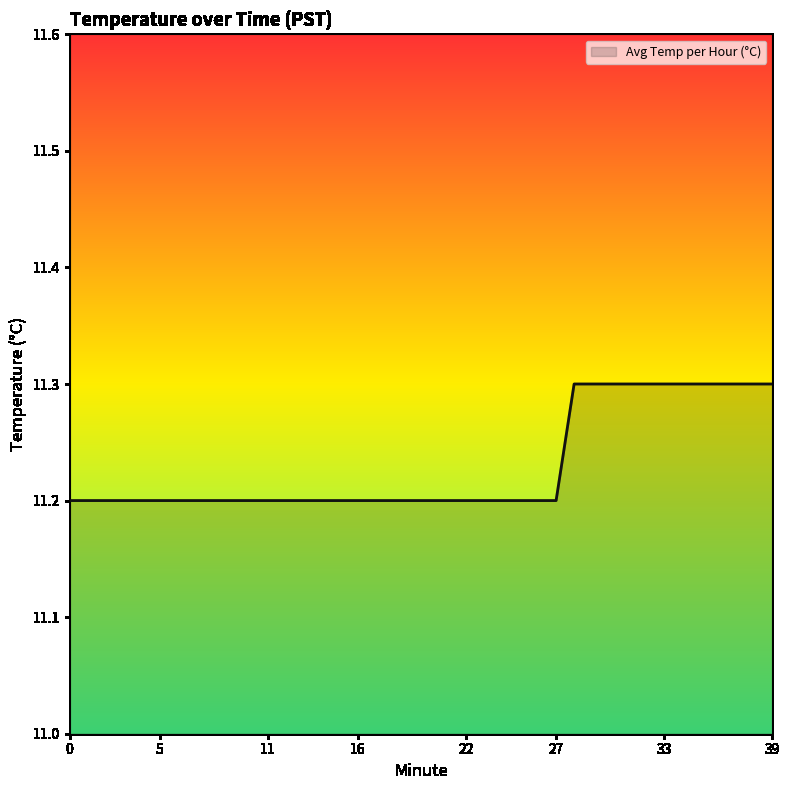

What is the maximum value shown in the chart?

11.3